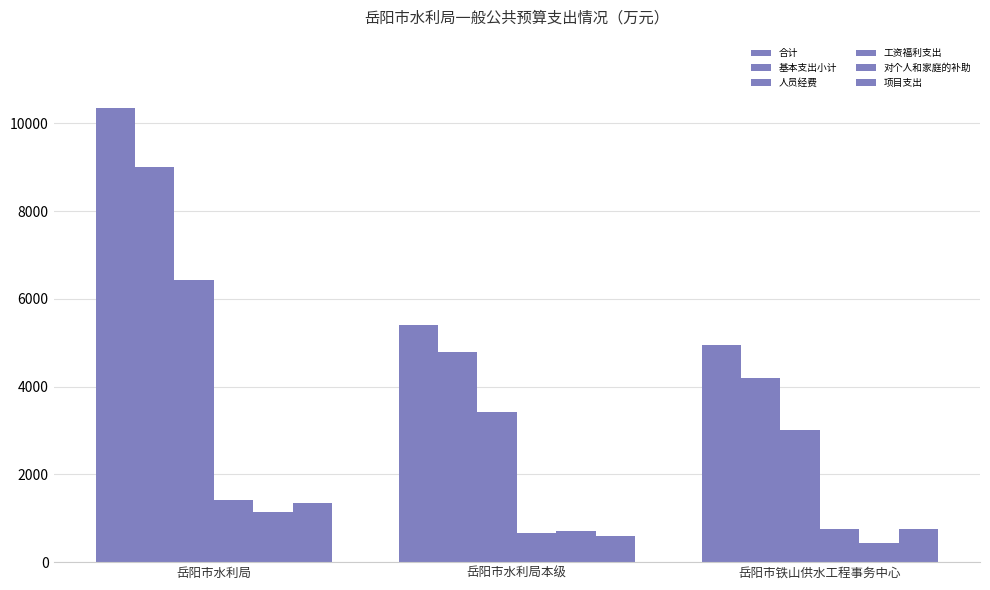

Where is 基本支出小计 nearest to the value 6596?

岳阳市水利局本级